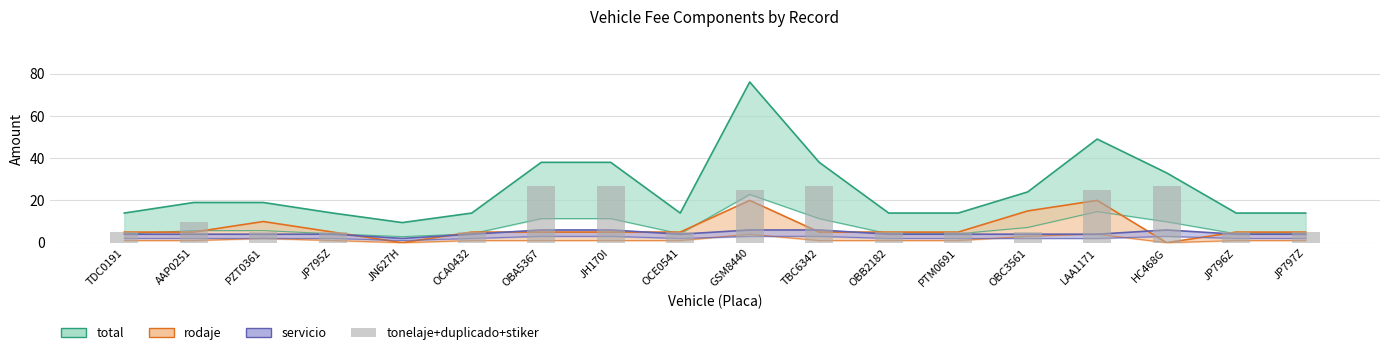

What is the value of the 1st bar from the left?

5